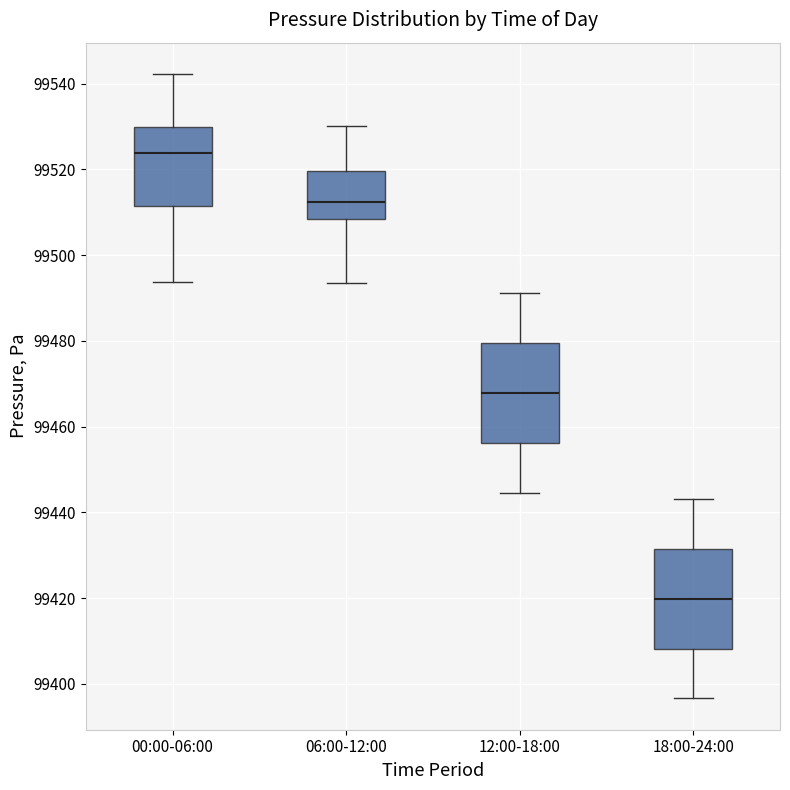

Which box has the highest median line?

00:00-06:00